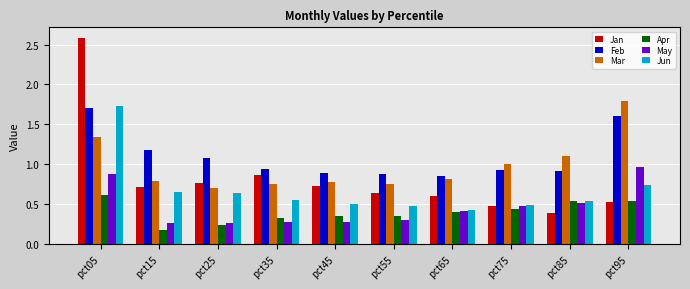

Does the chart contain any negative values?

No